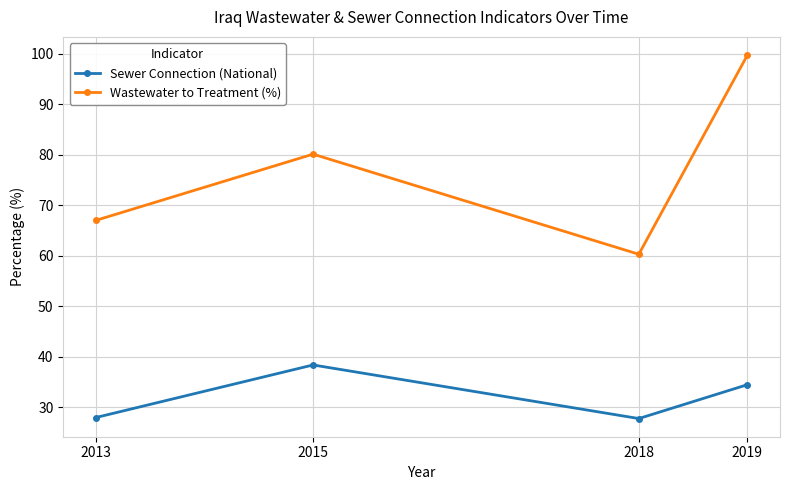

Does the chart have visible grid lines?

Yes